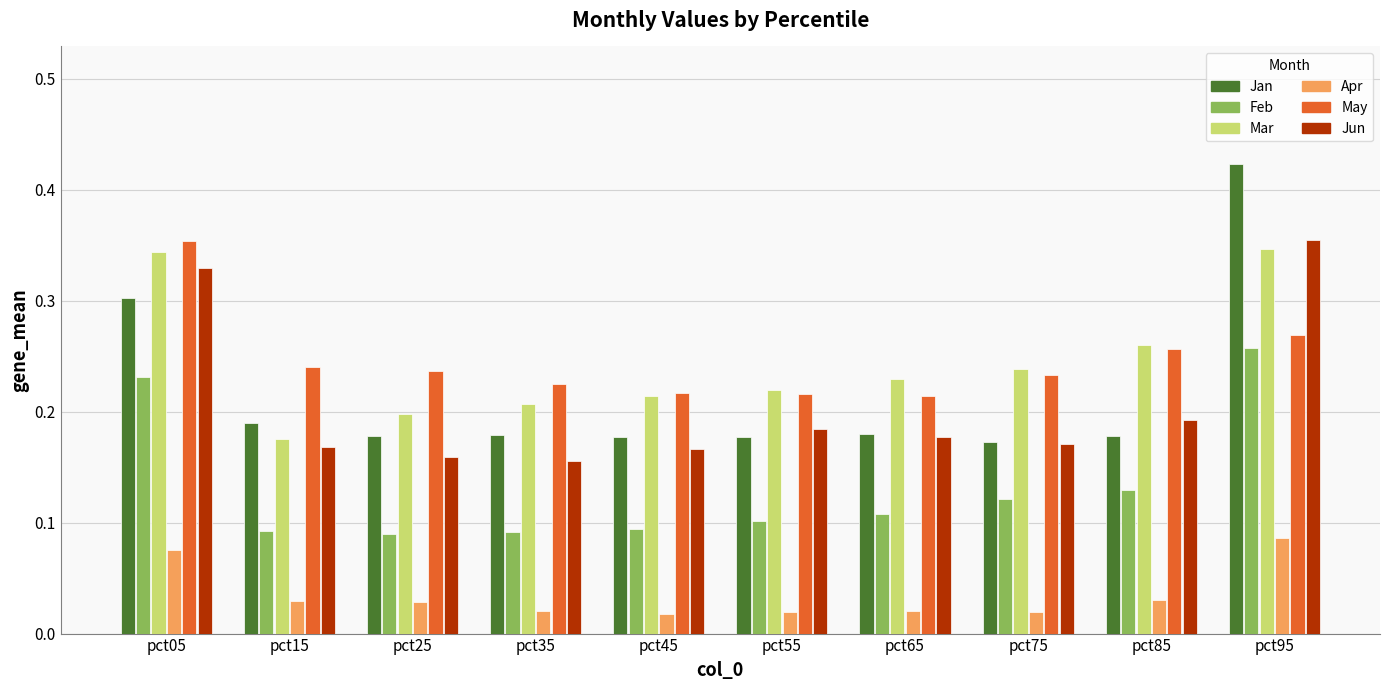

Is it true that Feb equals 0.2 at pct65?

False